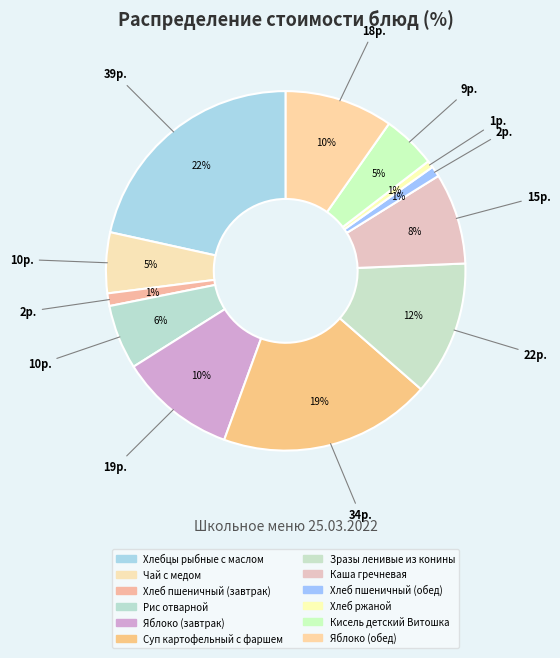

How many segments does this pie chart have?

12